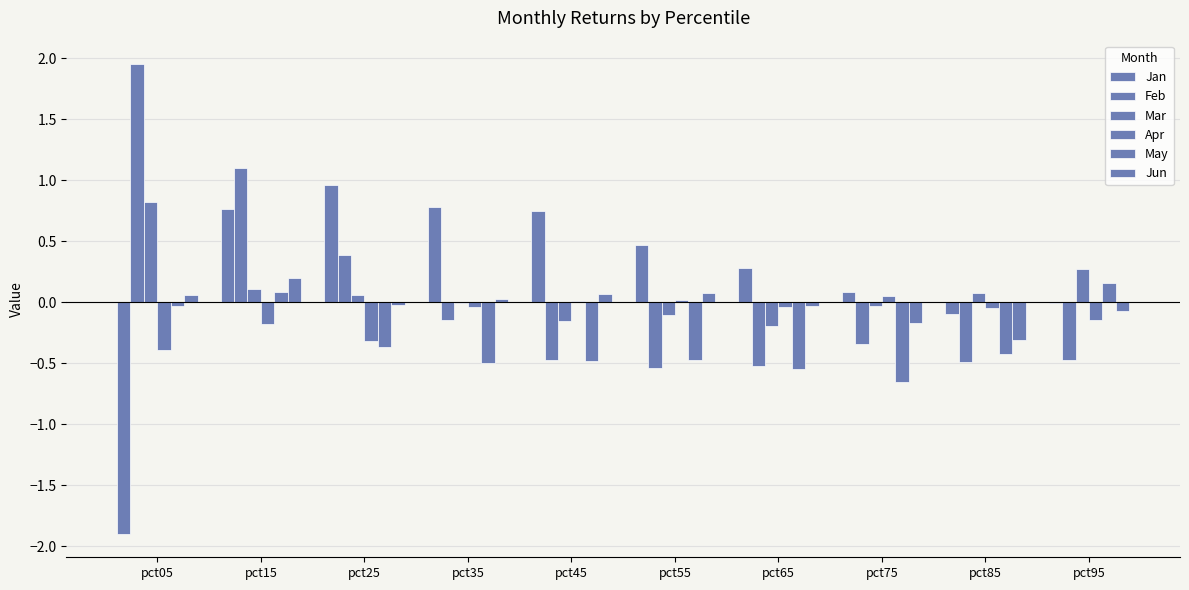

Are the bars grouped side by side (vs. stacked)?

Yes